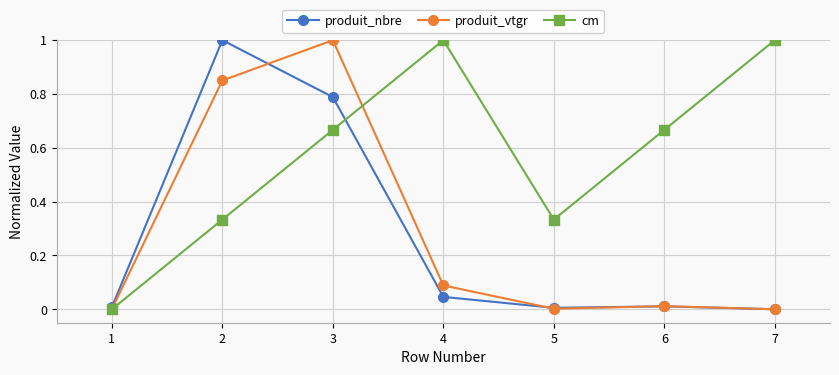

How many lines are shown in the chart?

3